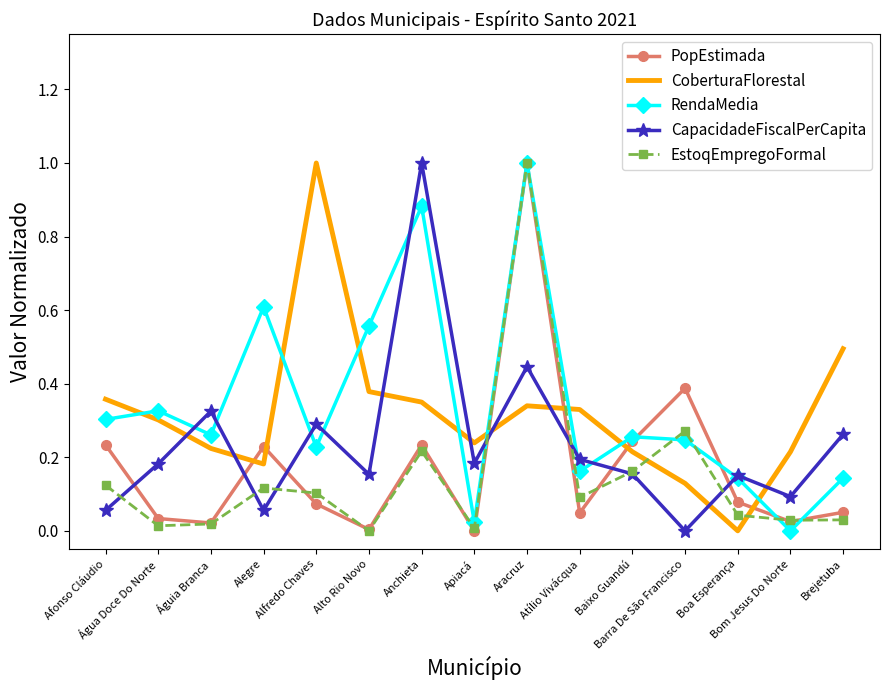

How many interior local peaks does the PopEstimada series have?

4